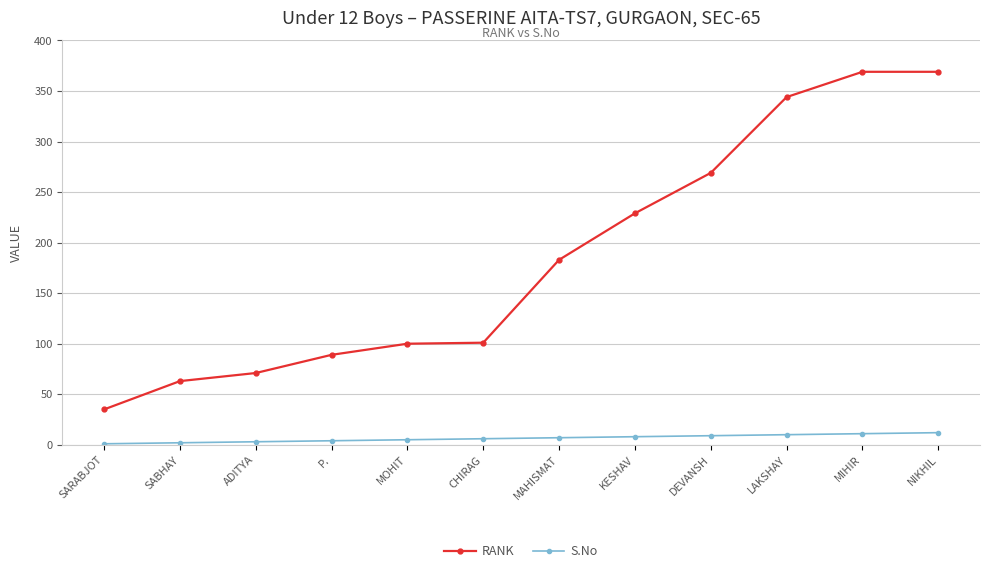

At KESHAV, list the series in order from largest to smallest.

RANK, S.No